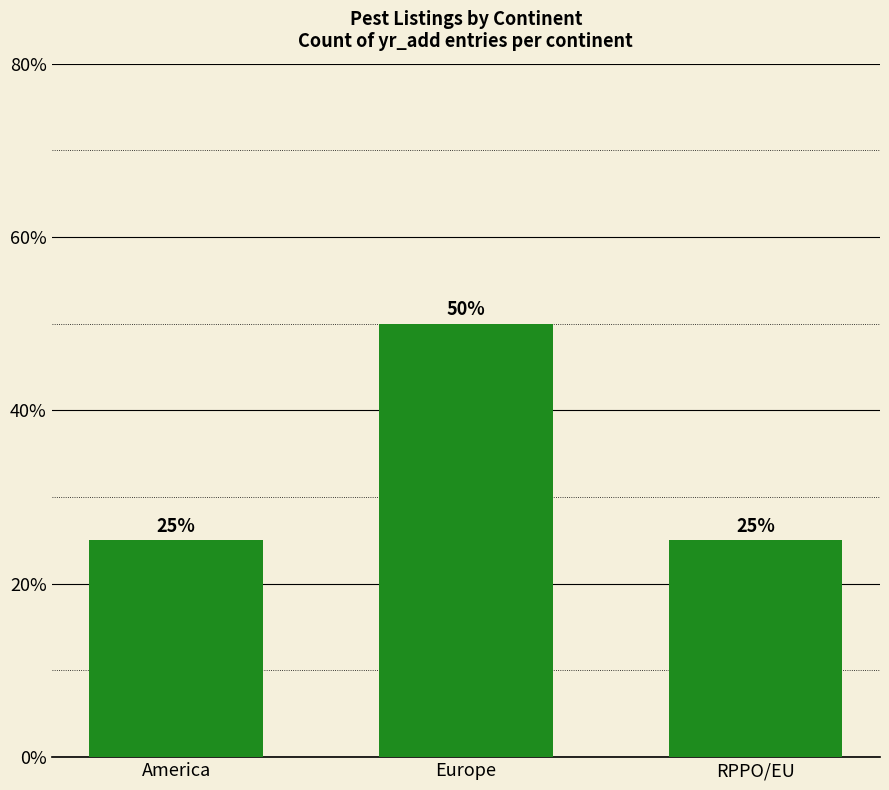

What is the smallest value displayed?

25